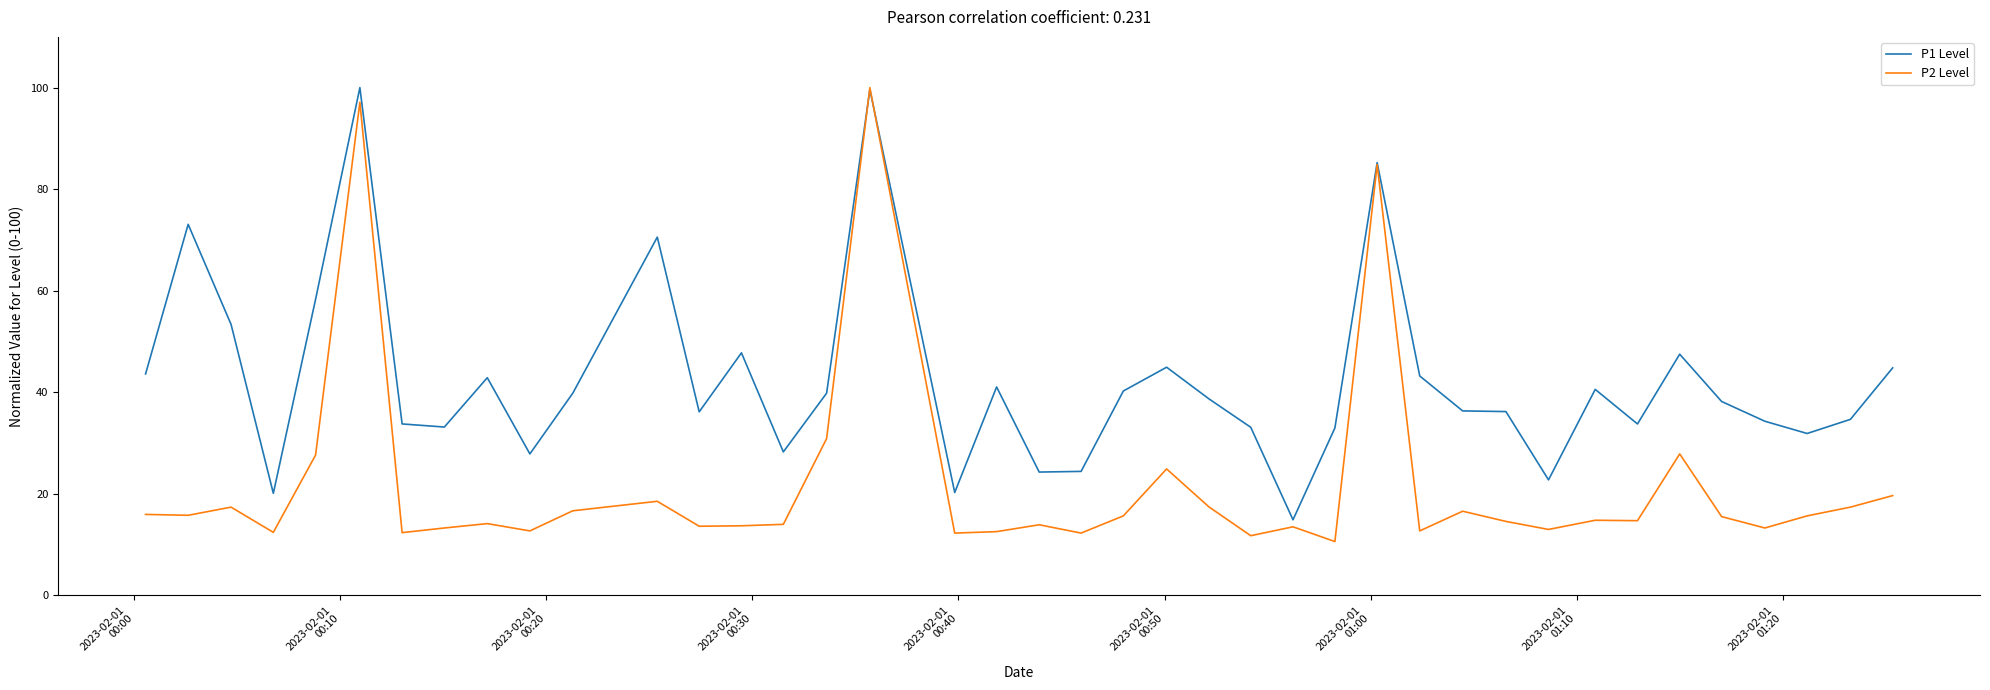

Which series has the widest spread of values?

P2 Level